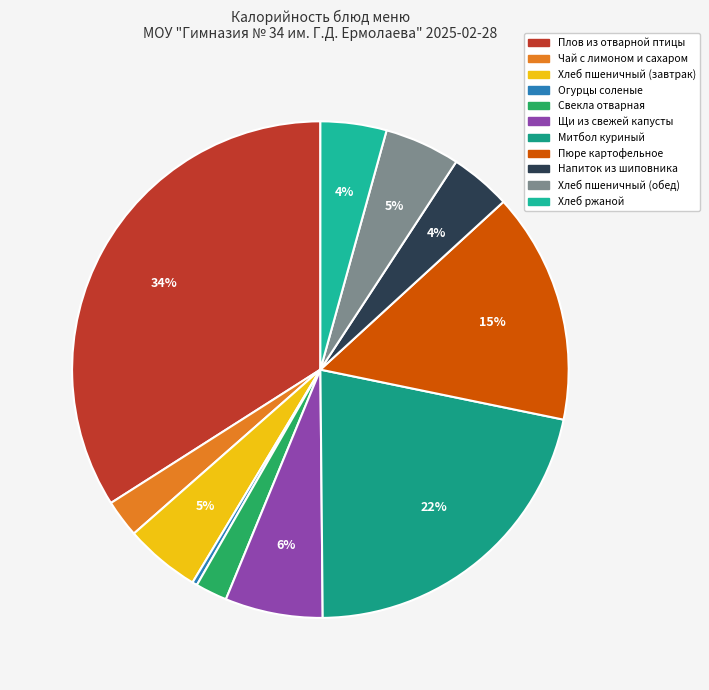

How many segments does this pie chart have?

11